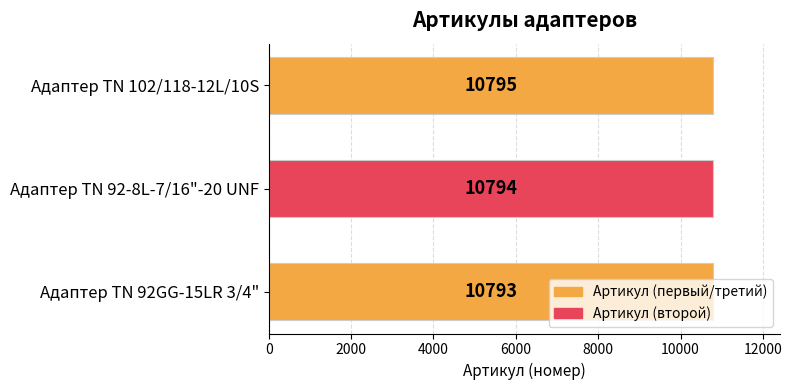

What is the maximum value shown in the chart?

10795